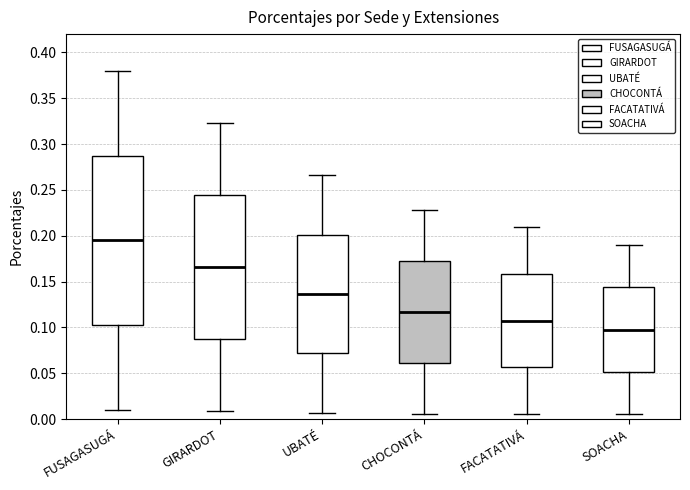

Reading left to right, read every box against the y-axis: the position of its median line, the range the box covers, and the ends of its whiskers. The values are not printed on the chart, so give them approximately, as read against the axis.

FUSAGASUGÁ: median 0.195, box 0.105 to 0.290, whiskers 0.010 to 0.380
GIRARDOT: median 0.165, box 0.085 to 0.245, whiskers 0.010 to 0.325
UBATÉ: median 0.135, box 0.070 to 0.200, whiskers 0.005 to 0.265
CHOCONTÁ: median 0.115, box 0.060 to 0.175, whiskers 0.005 to 0.230
FACATATIVÁ: median 0.105, box 0.055 to 0.160, whiskers 0.005 to 0.210
SOACHA: median 0.100, box 0.050 to 0.145, whiskers 0.005 to 0.190